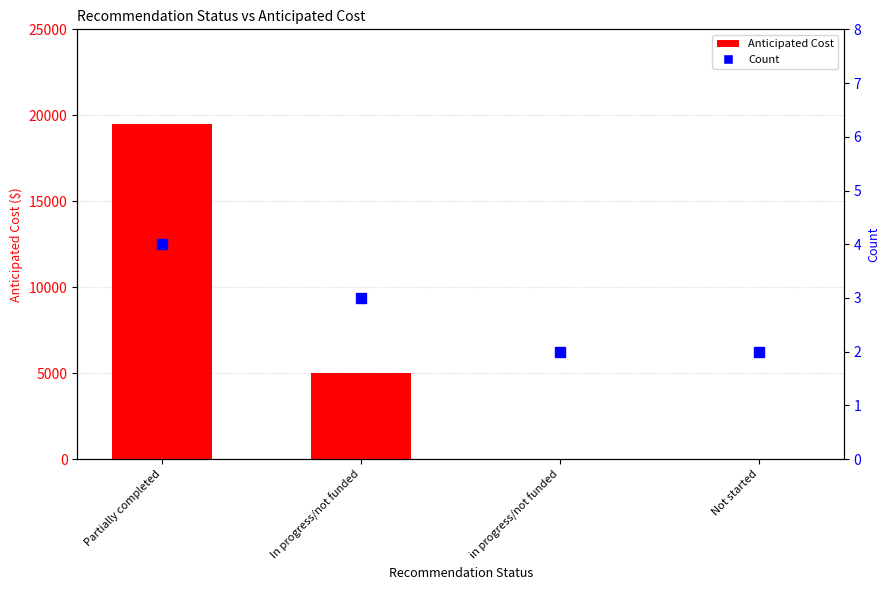

What is the label of the 3rd bar from the left?

in progress/not funded